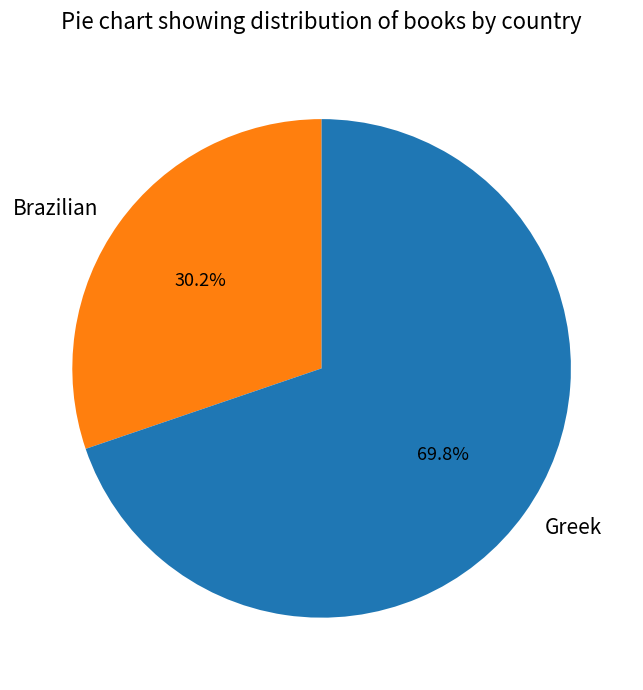

Is it true that Brazilian is 38% of the pie?

False